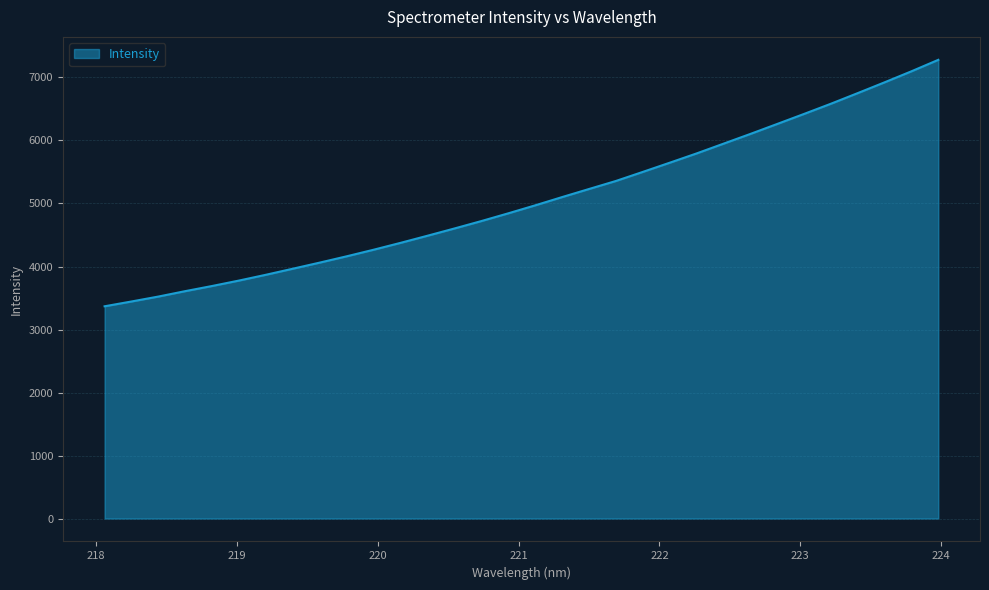

True or false: the data has more than 2 interior local peaks.

False